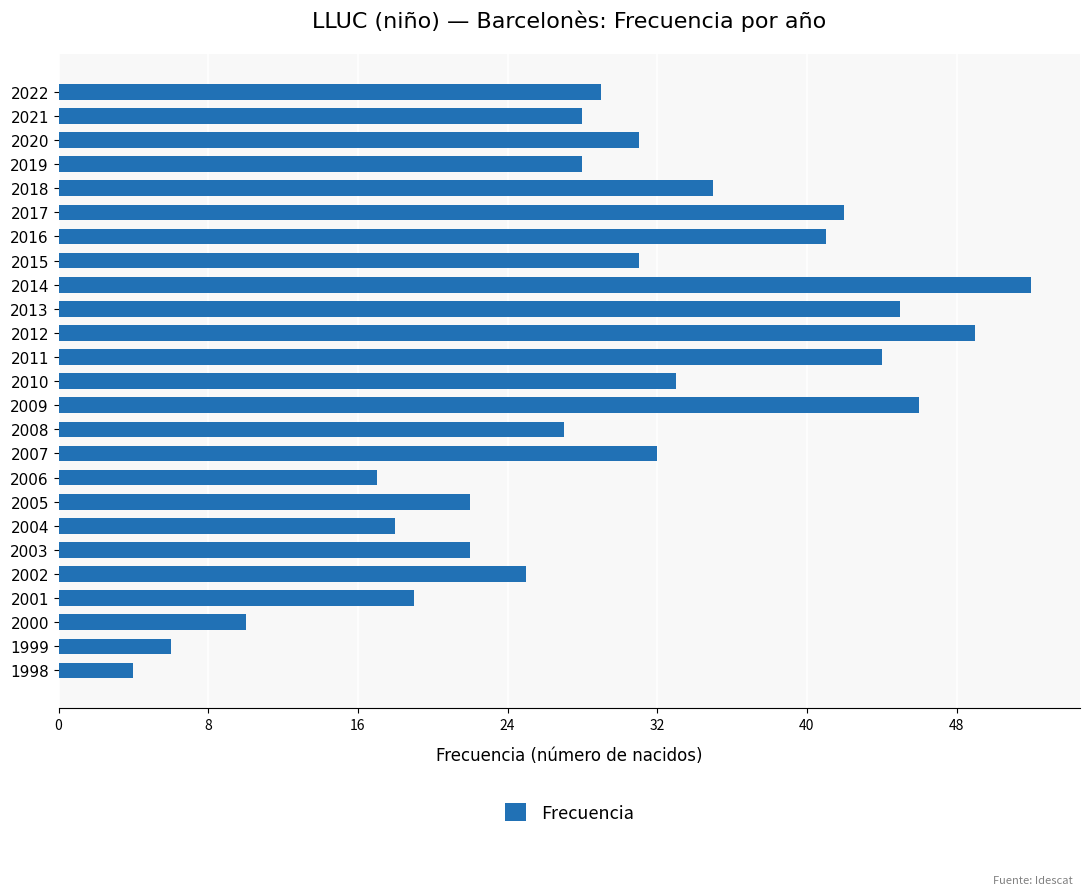

Reading top to bottom, transcribe all the data shown in this chart.

29	28	31	28	35	42	41	31	52	45	49	44	33	46	27	32	17	22	18	22	25	19	10	6	4